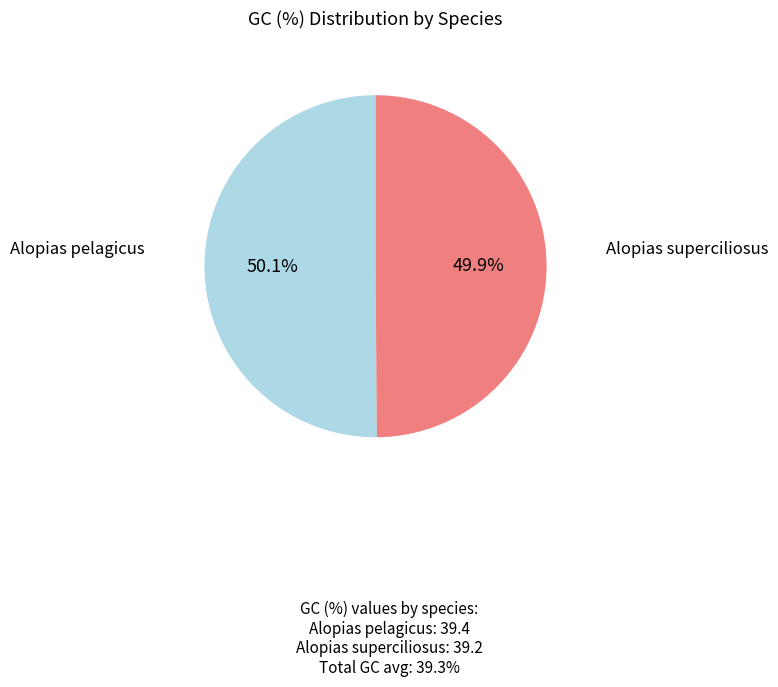

Is there a majority slice in this chart?

Yes